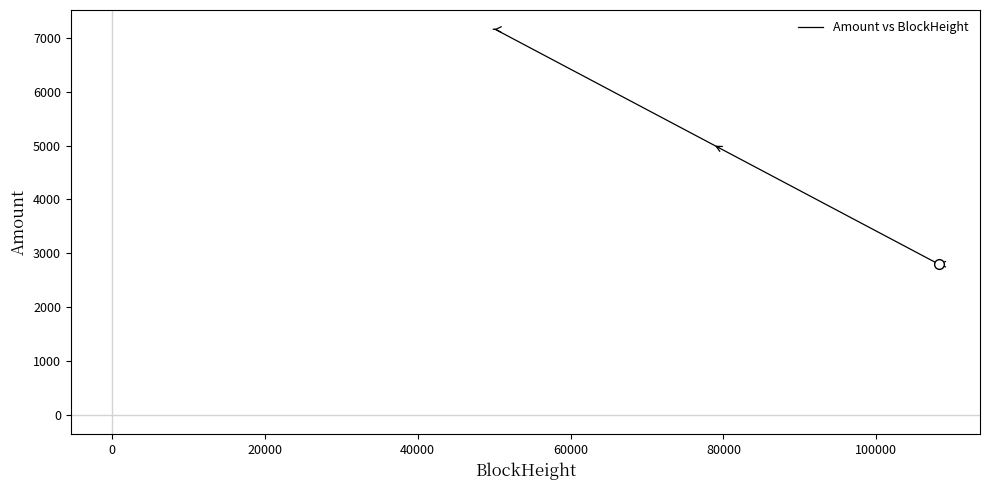

The chart shows a value of 1706.4 at 20000. True or false?

False